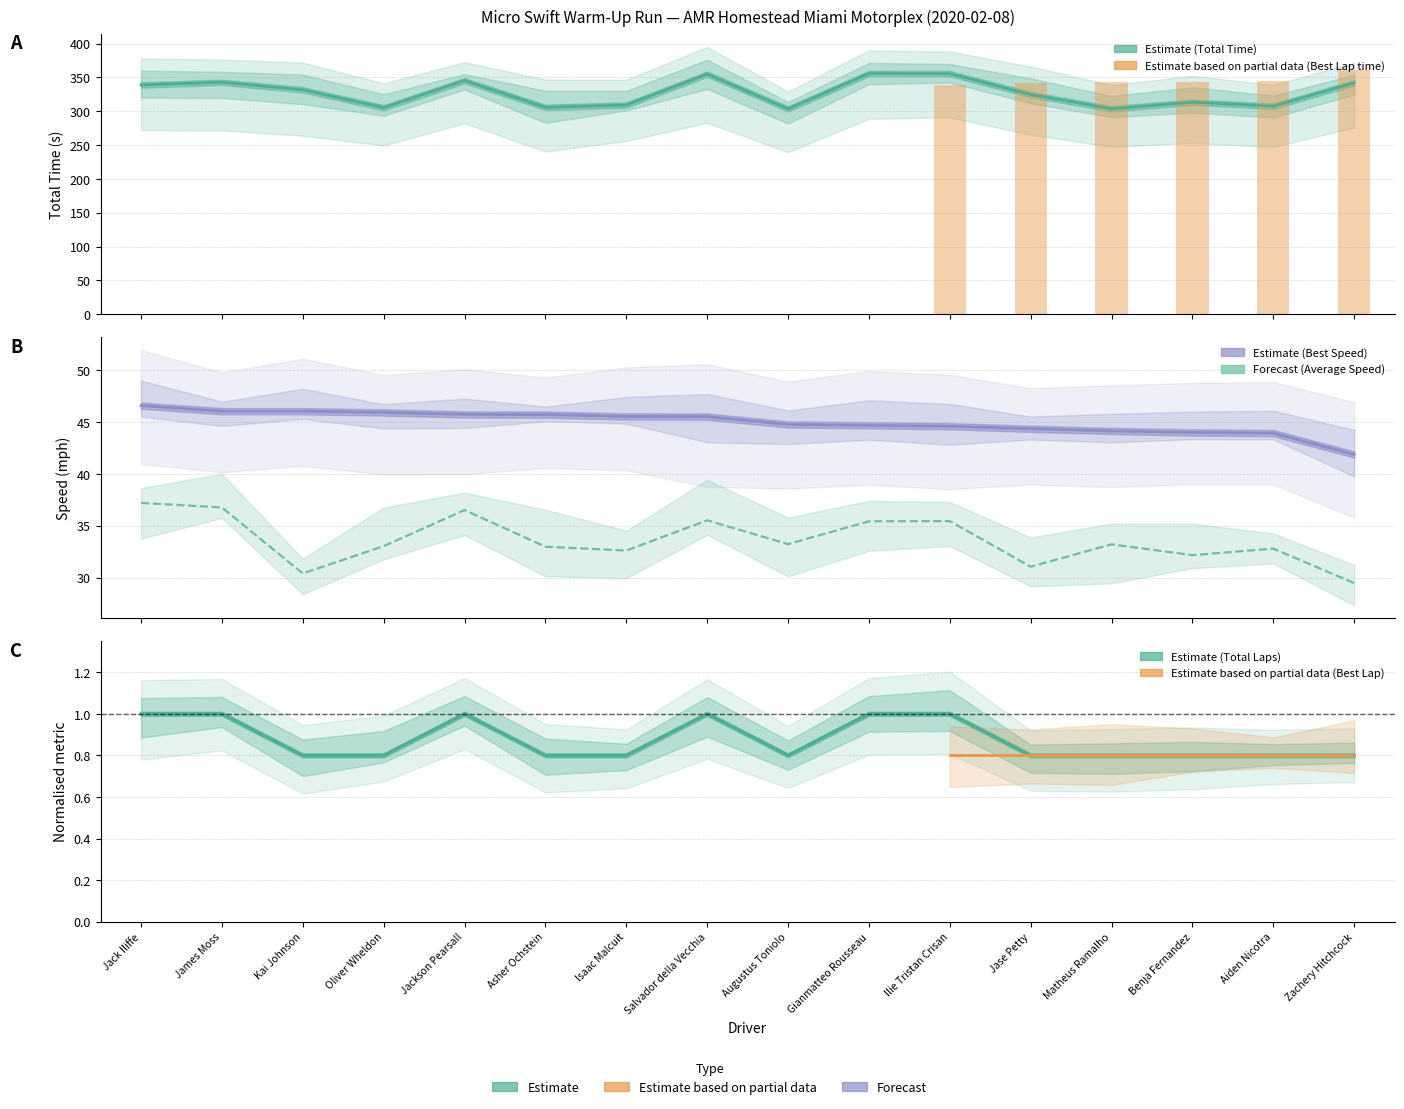

Reading right to left, transcribe all the data shown in this chart.

Total Laps: 0.8	0.8	0.8	0.8	0.8	1.0	1.0	0.8	1.0	0.8	0.8	1.0	0.8	0.8	1.0	1.0
Total Time: 342.0	307.4	313.4	303.5	324.6	355.5	355.7	303.4	354.7	309.1	305.6	345.1	305.2	331.6	342.8	338.8
Best Lap time: 41.9	43.9	44.0	44.1	44.3	44.6	44.7	44.8	45.5	45.5	45.7	45.7	45.9	46.0	46.0	46.6
Average Speed: 29.5	32.8	32.2	33.2	31.0	35.4	35.4	33.2	35.5	32.6	33.0	36.5	33.0	30.4	36.8	37.2